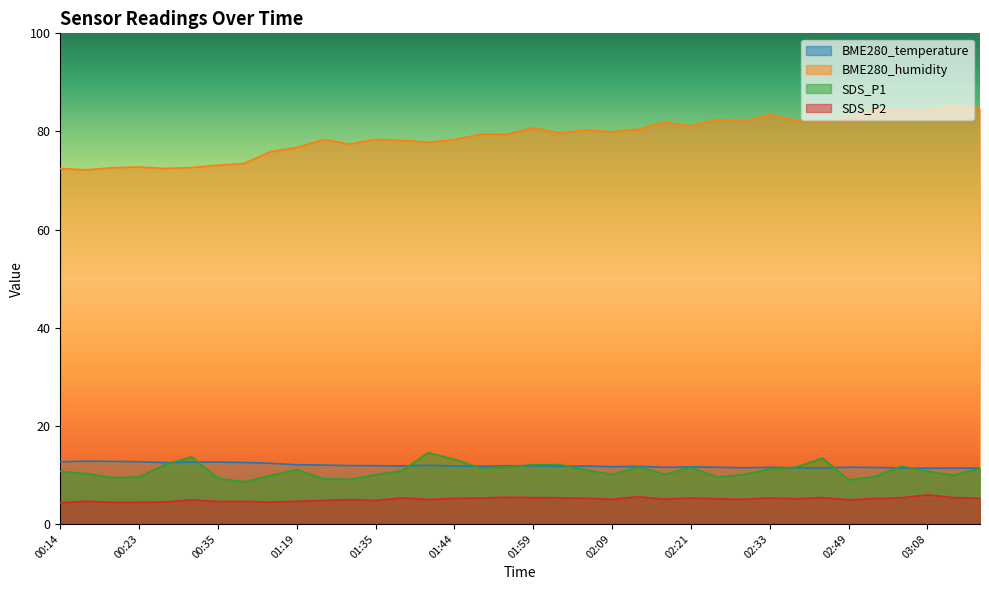

What is the difference between the maximum and minimum values in the BME280_humidity series?

13.0